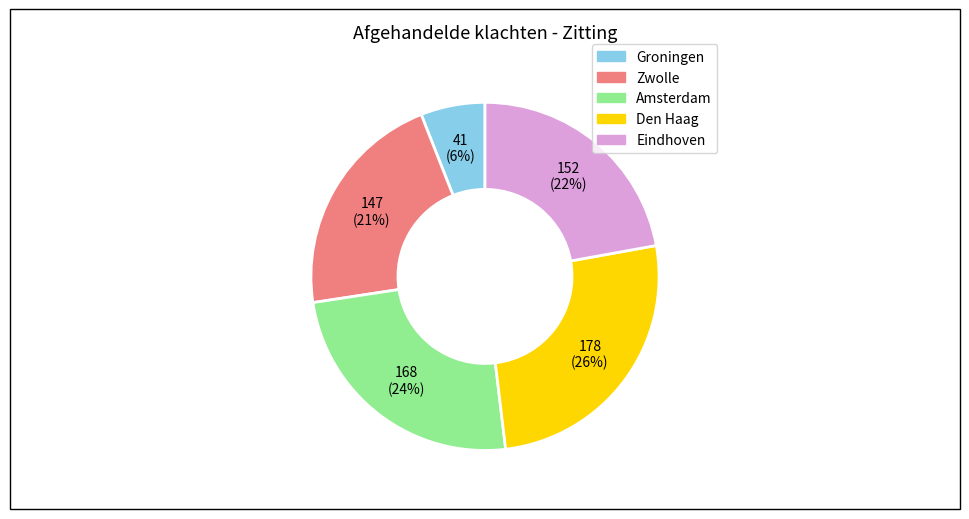

Rank the categories by value from highest to lowest.

Den Haag, Amsterdam, Eindhoven, Zwolle, Groningen